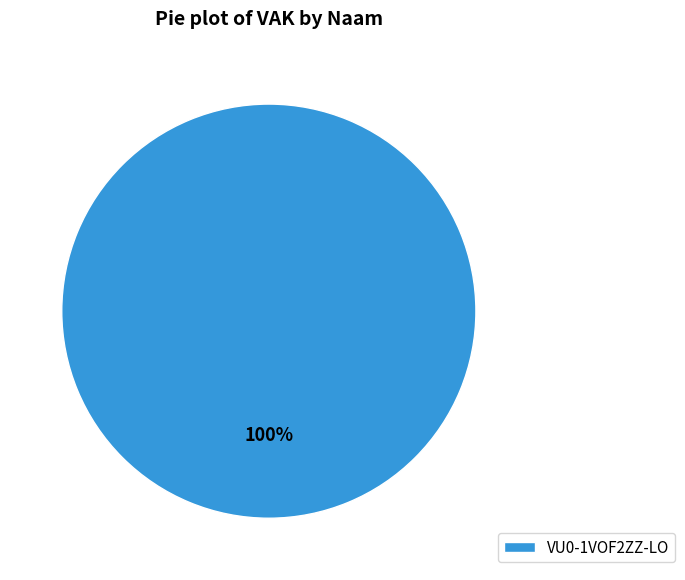

How many slices are in this pie chart?

1